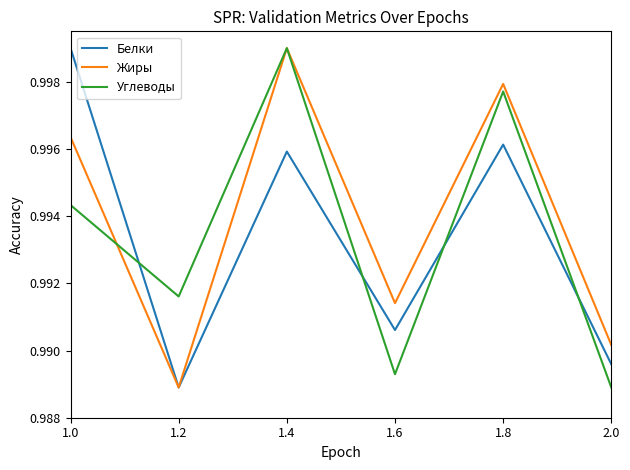

At how many categories does at least one series exceed 0?

6